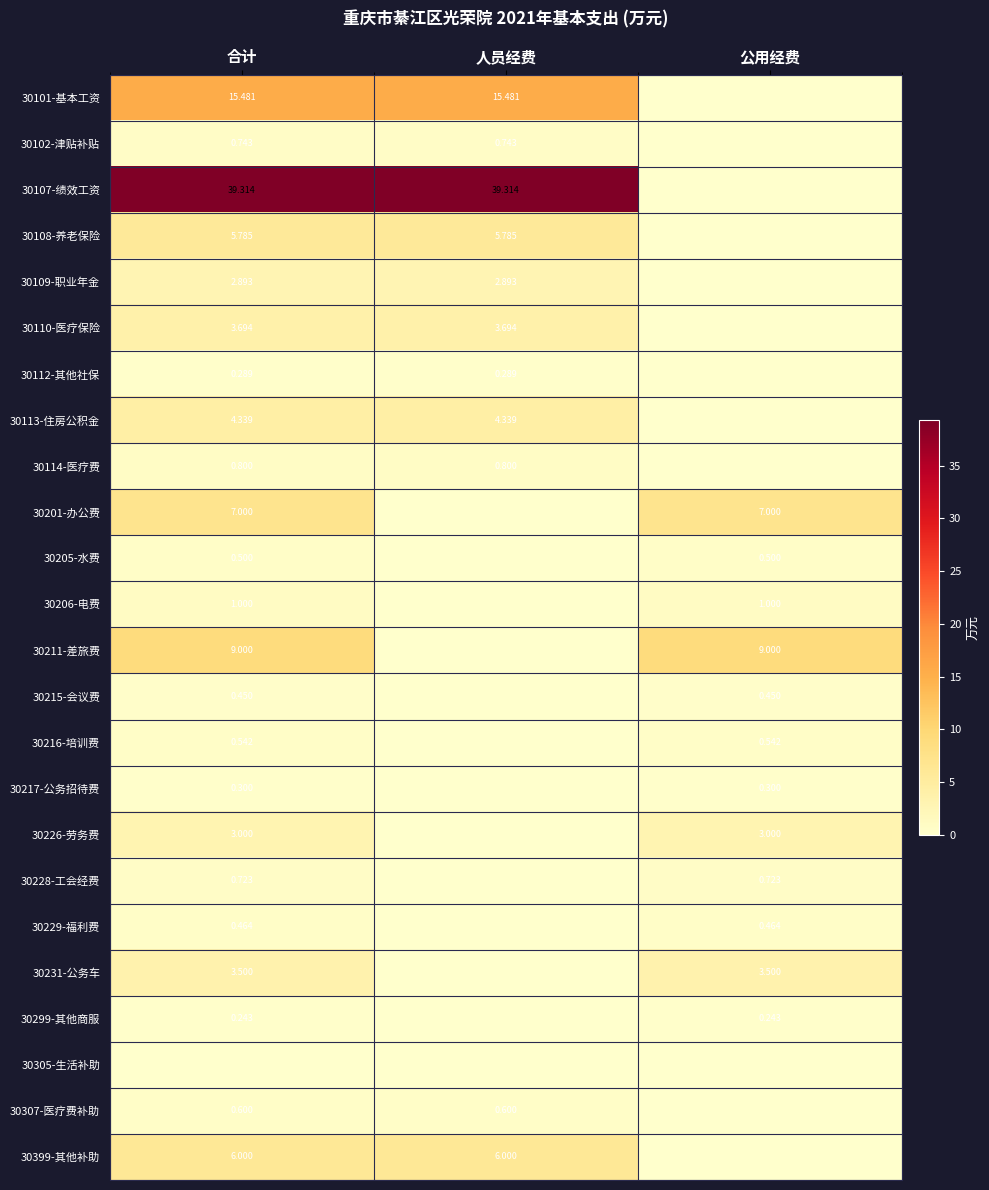

Is the value of 30109-职业年金 at 合计 greater than the value of 30113-住房公积金 at 合计?

No